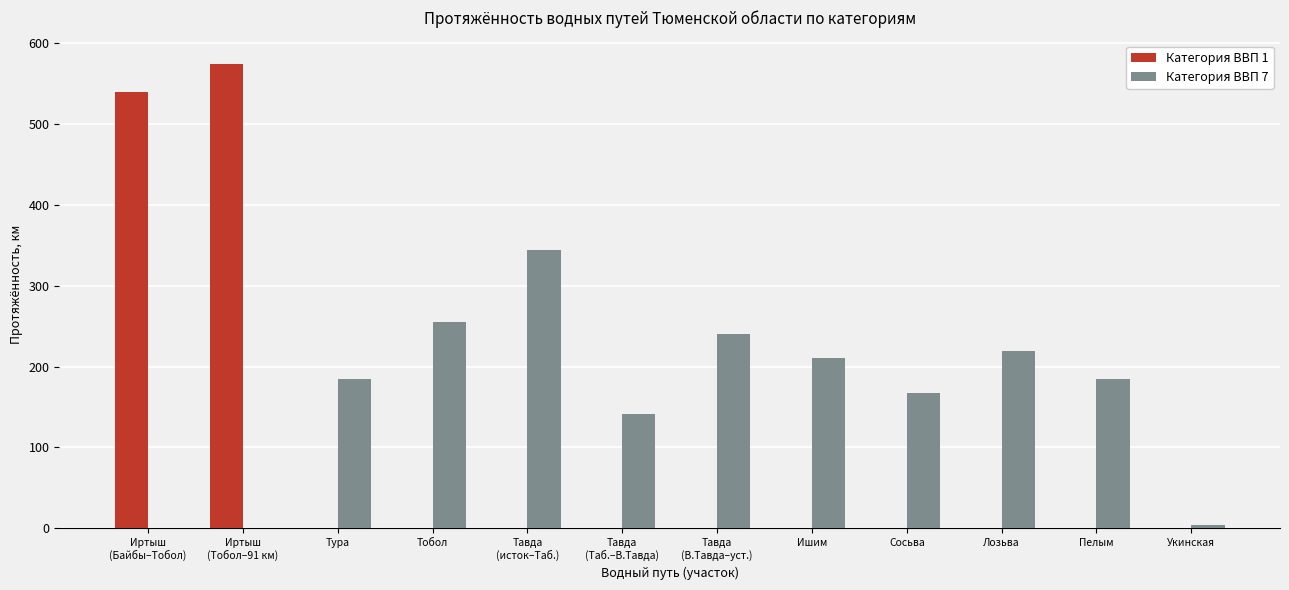

Is it true that Категория ВВП 7 equals 38 at Сосьва?

False